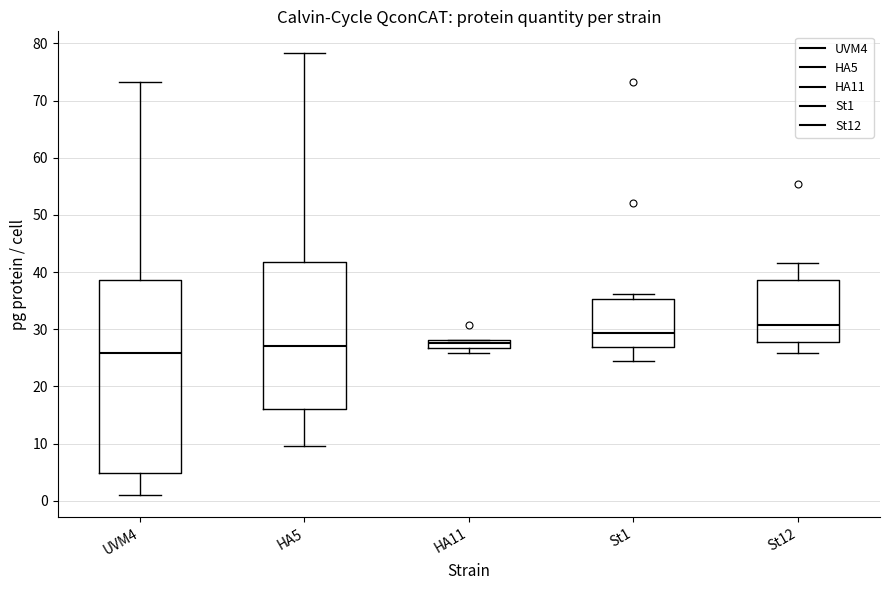

Where does the median line of the box for HA5 sit on the y-axis? The values are not printed on the chart, so give them approximately, as read against the axis.

27